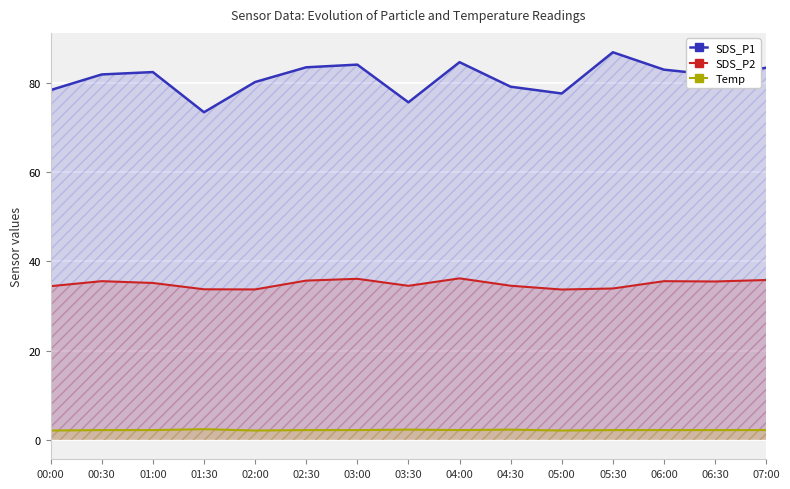

How many interior local valleys does the Temp series have?

3